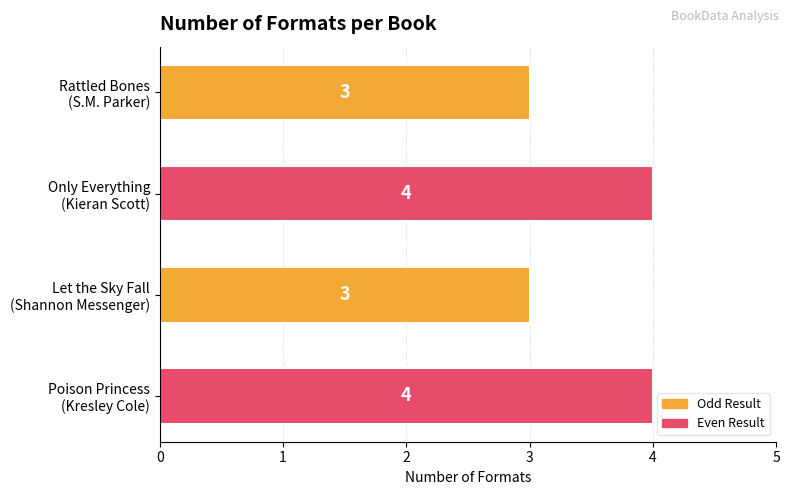

What is the sum of all values?

14